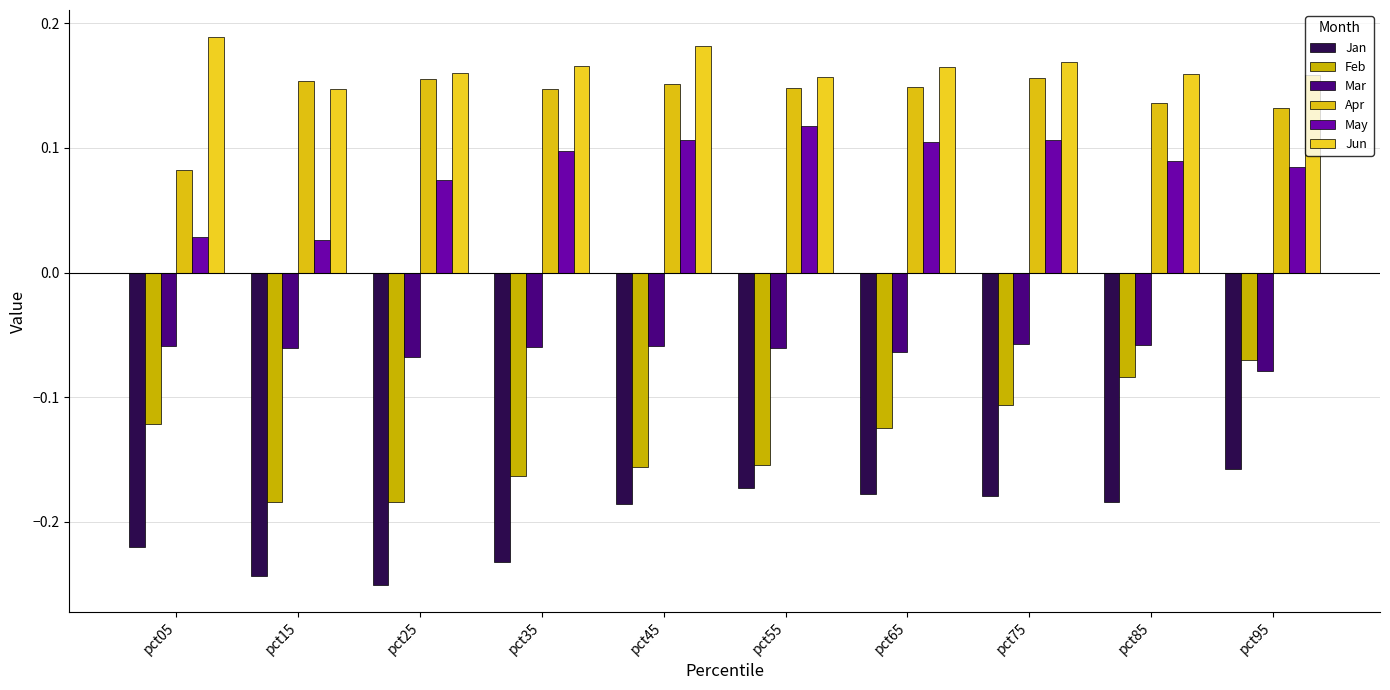

Reading left to right, what are all the values shown in this chart?

Jan: pct05=-0.2	pct15=-0.2	pct25=-0.3	pct35=-0.2	pct45=-0.2	pct55=-0.2	pct65=-0.2	pct75=-0.2	pct85=-0.2	pct95=-0.2
Feb: pct05=-0.1	pct15=-0.2	pct25=-0.2	pct35=-0.2	pct45=-0.2	pct55=-0.2	pct65=-0.1	pct75=-0.1	pct85=-0.1	pct95=-0.1
Mar: pct05=-0.1	pct15=-0.1	pct25=-0.1	pct35=-0.1	pct45=-0.1	pct55=-0.1	pct65=-0.1	pct75=-0.1	pct85=-0.1	pct95=-0.1
Apr: pct05=0.1	pct15=0.2	pct25=0.2	pct35=0.1	pct45=0.2	pct55=0.1	pct65=0.1	pct75=0.2	pct85=0.1	pct95=0.1
May: pct05=0.0	pct15=0.0	pct25=0.1	pct35=0.1	pct45=0.1	pct55=0.1	pct65=0.1	pct75=0.1	pct85=0.1	pct95=0.1
Jun: pct05=0.2	pct15=0.1	pct25=0.2	pct35=0.2	pct45=0.2	pct55=0.2	pct65=0.2	pct75=0.2	pct85=0.2	pct95=0.2